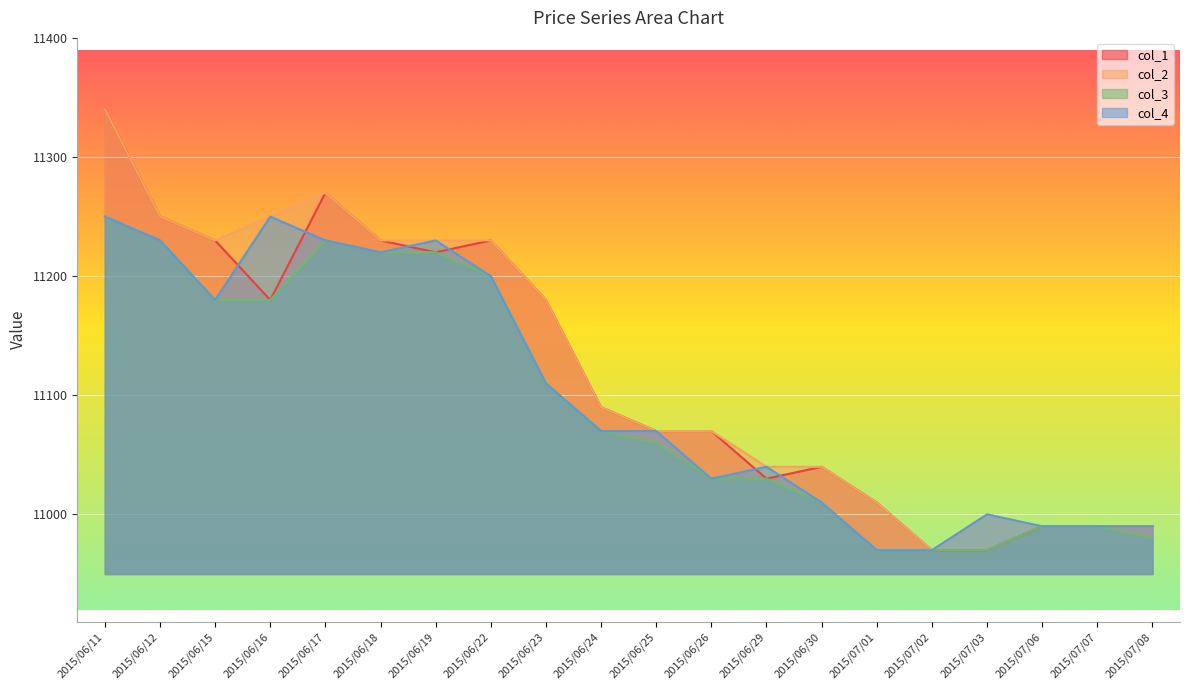

Rank the categories by col_4 value from lowest to highest.

2015/07/01, 2015/07/02, 2015/07/06, 2015/07/07, 2015/07/08, 2015/07/03, 2015/06/30, 2015/06/26, 2015/06/29, 2015/06/24, 2015/06/25, 2015/06/23, 2015/06/15, 2015/06/22, 2015/06/18, 2015/06/12, 2015/06/17, 2015/06/19, 2015/06/11, 2015/06/16